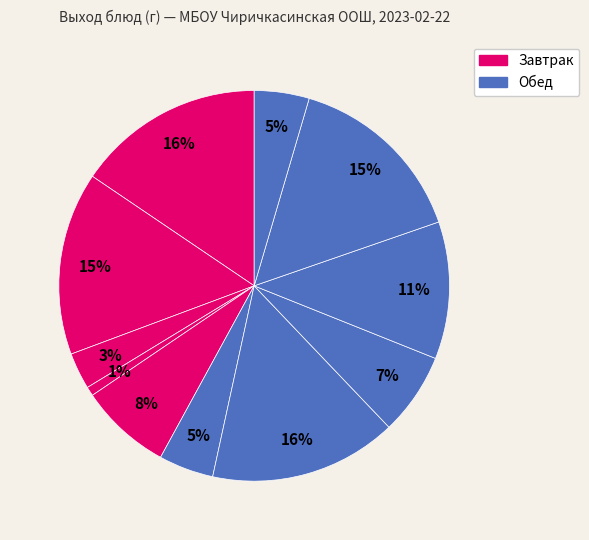

Which slice is the largest?

Каша молочная пшенная с маслом